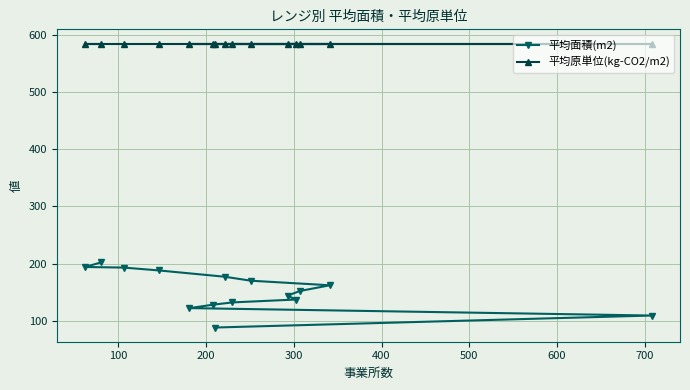

Which series has the largest range (max minus min)?

平均面積(m2)